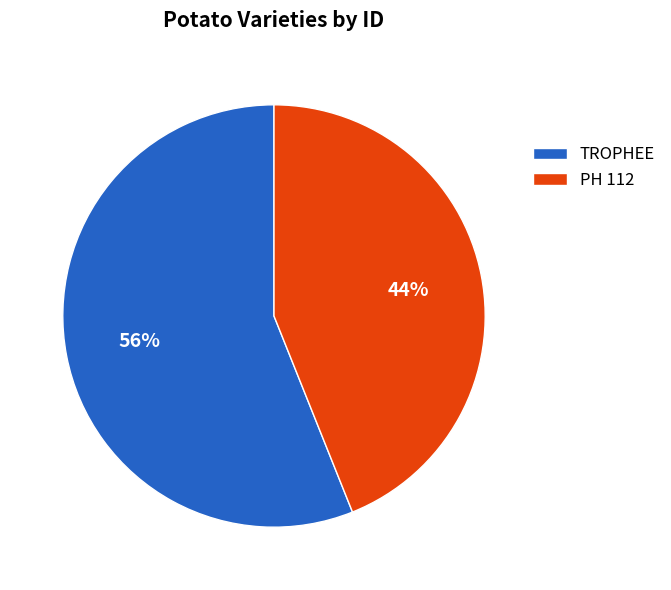

What is the largest slice in the pie chart?

TROPHEE